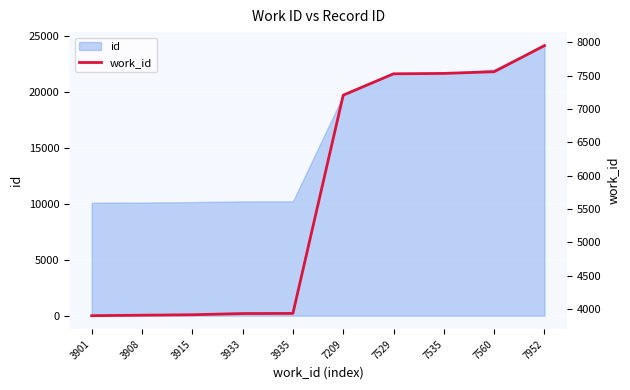

The value at 7560 is 7560. True or false?

True